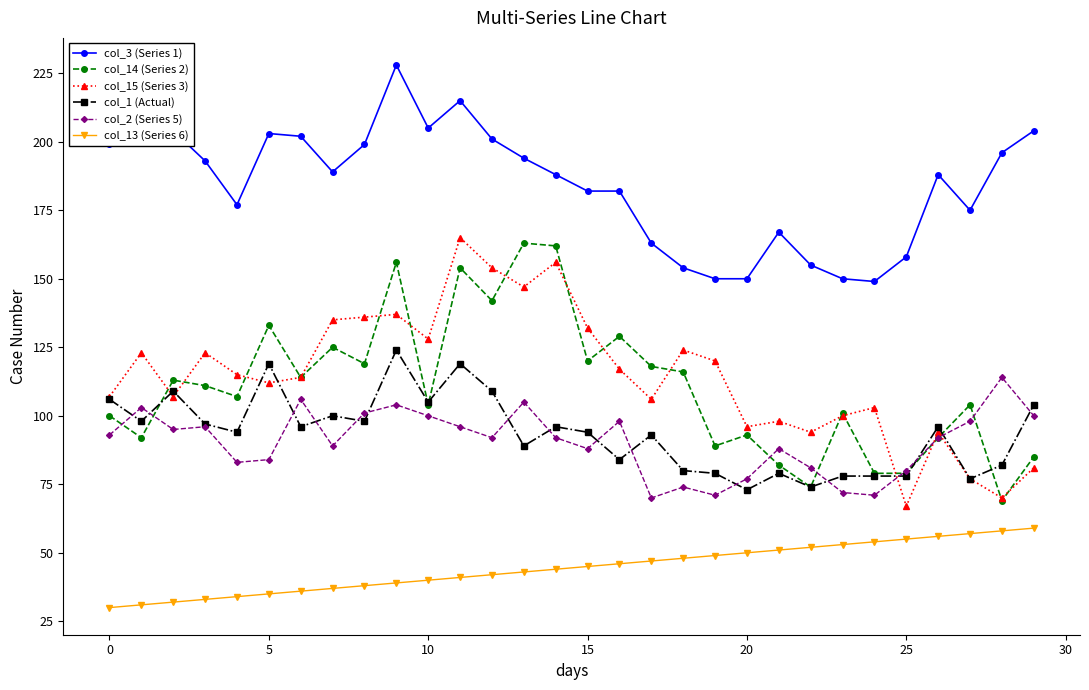

True or false: col_14 (Series 2) has more than 0 points higher than both neighbors.

True